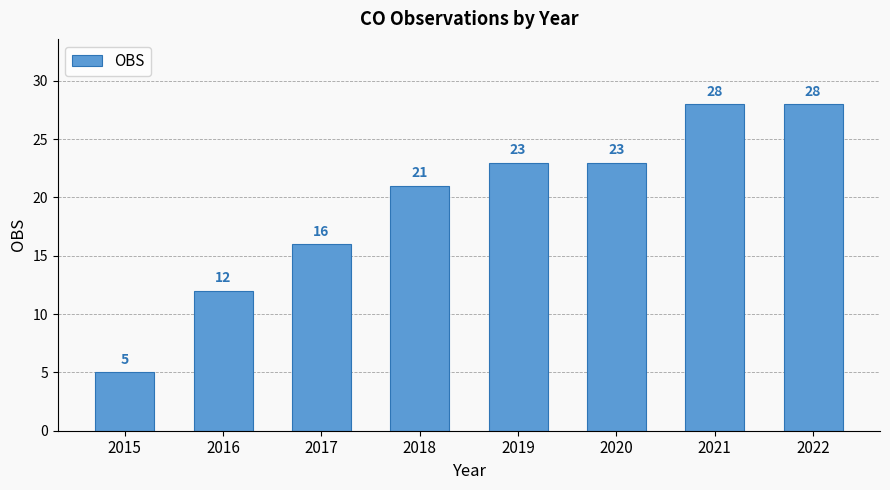

What is the maximum value shown in the chart?

28